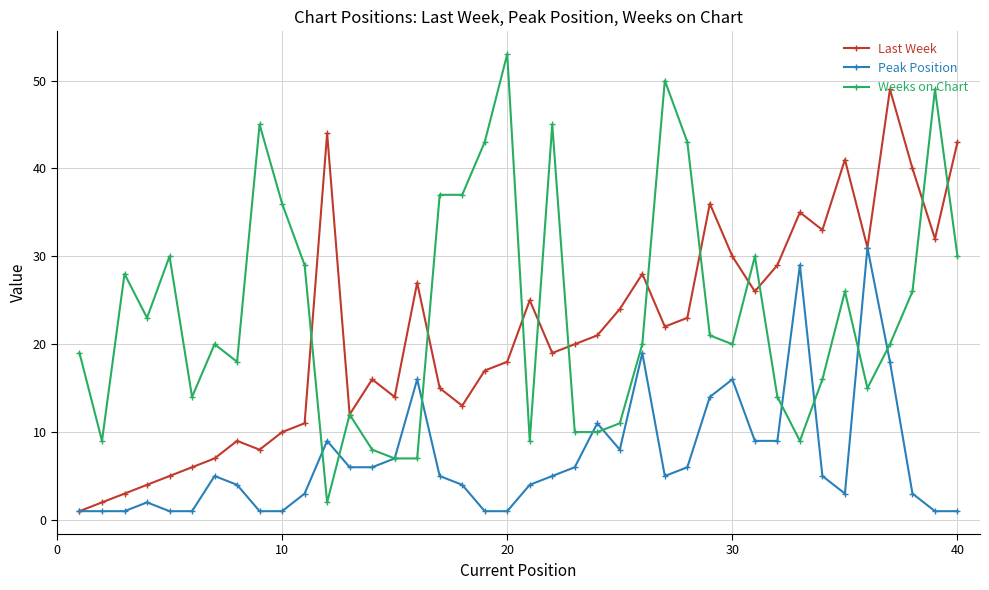

What is the difference between the maximum and minimum values in the Last Week series?

48